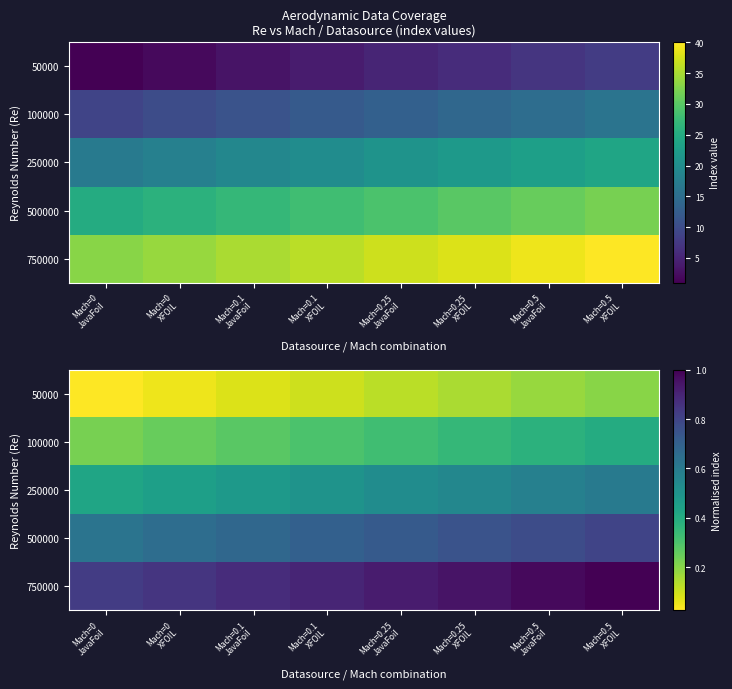

At which label does 250000 reach its peak?

Mach=0.5 XFOIL